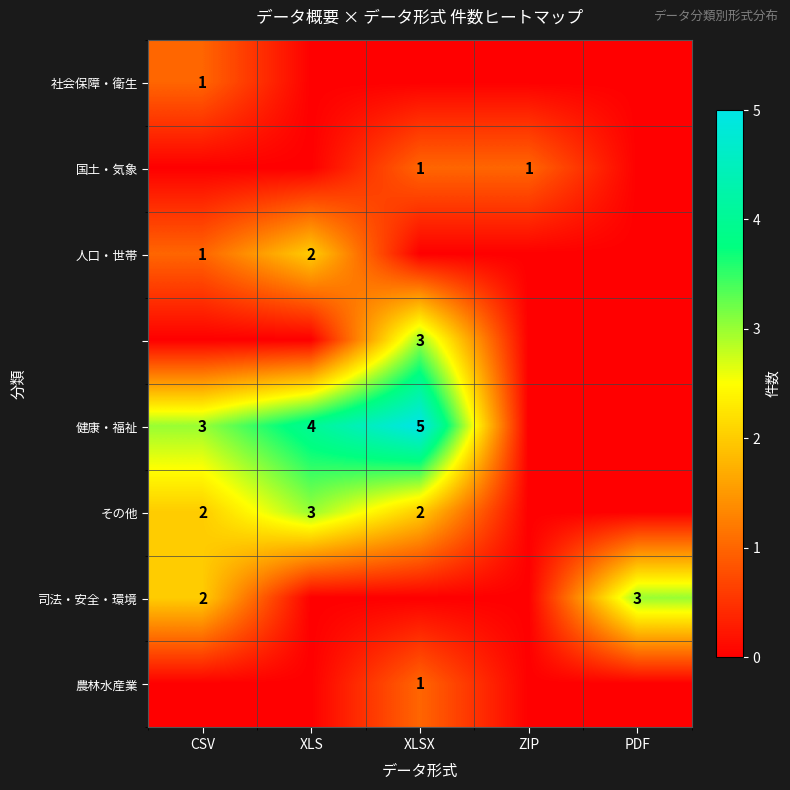

The value of 健康・福祉 at CSV is 2. True or false?

False